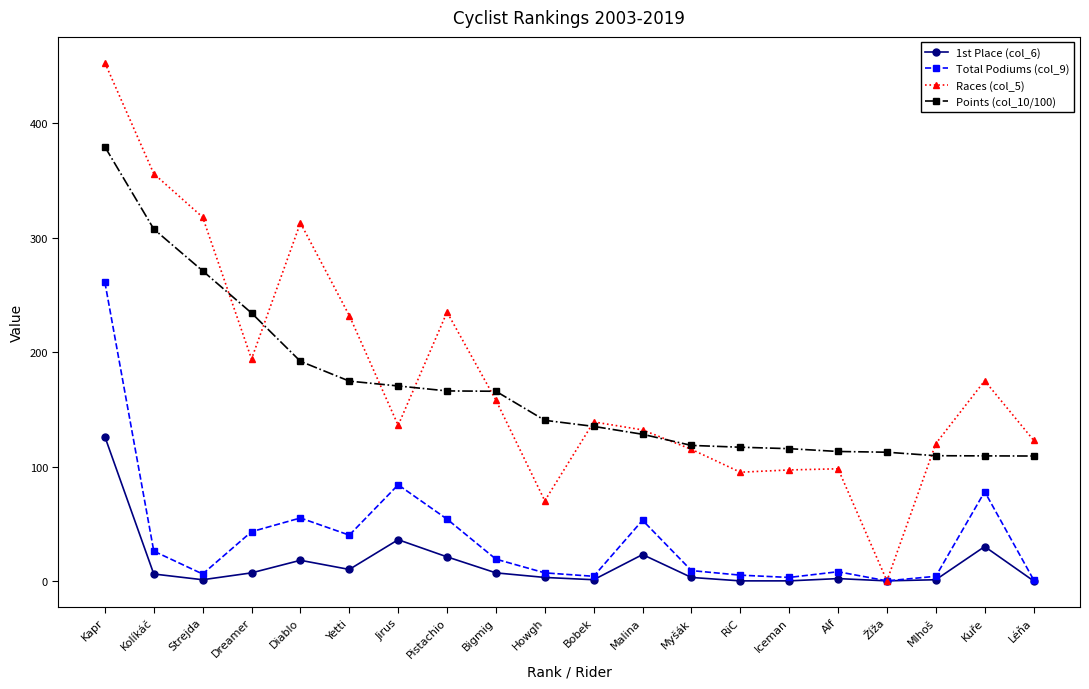

What value does the 1st Place (col_6) series have at Malina?

23.0